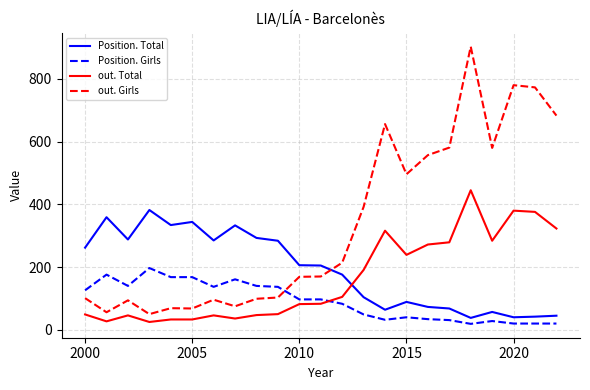

Is this an area chart (filled region under the line)?

No